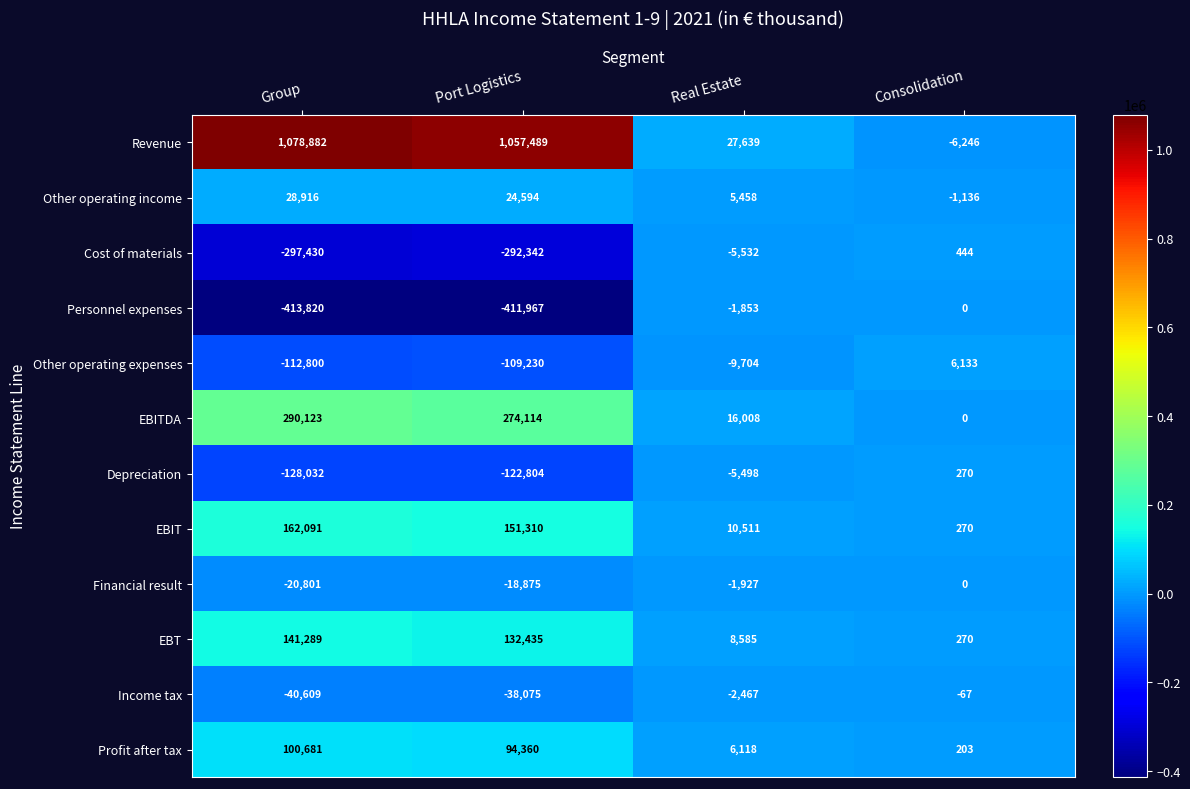

At Real Estate, list the series in order from largest to smallest.

Revenue, EBITDA, EBIT, EBT, Profit after tax, Other operating income, Personnel expenses, Financial result, Income tax, Depreciation, Cost of materials, Other operating expenses